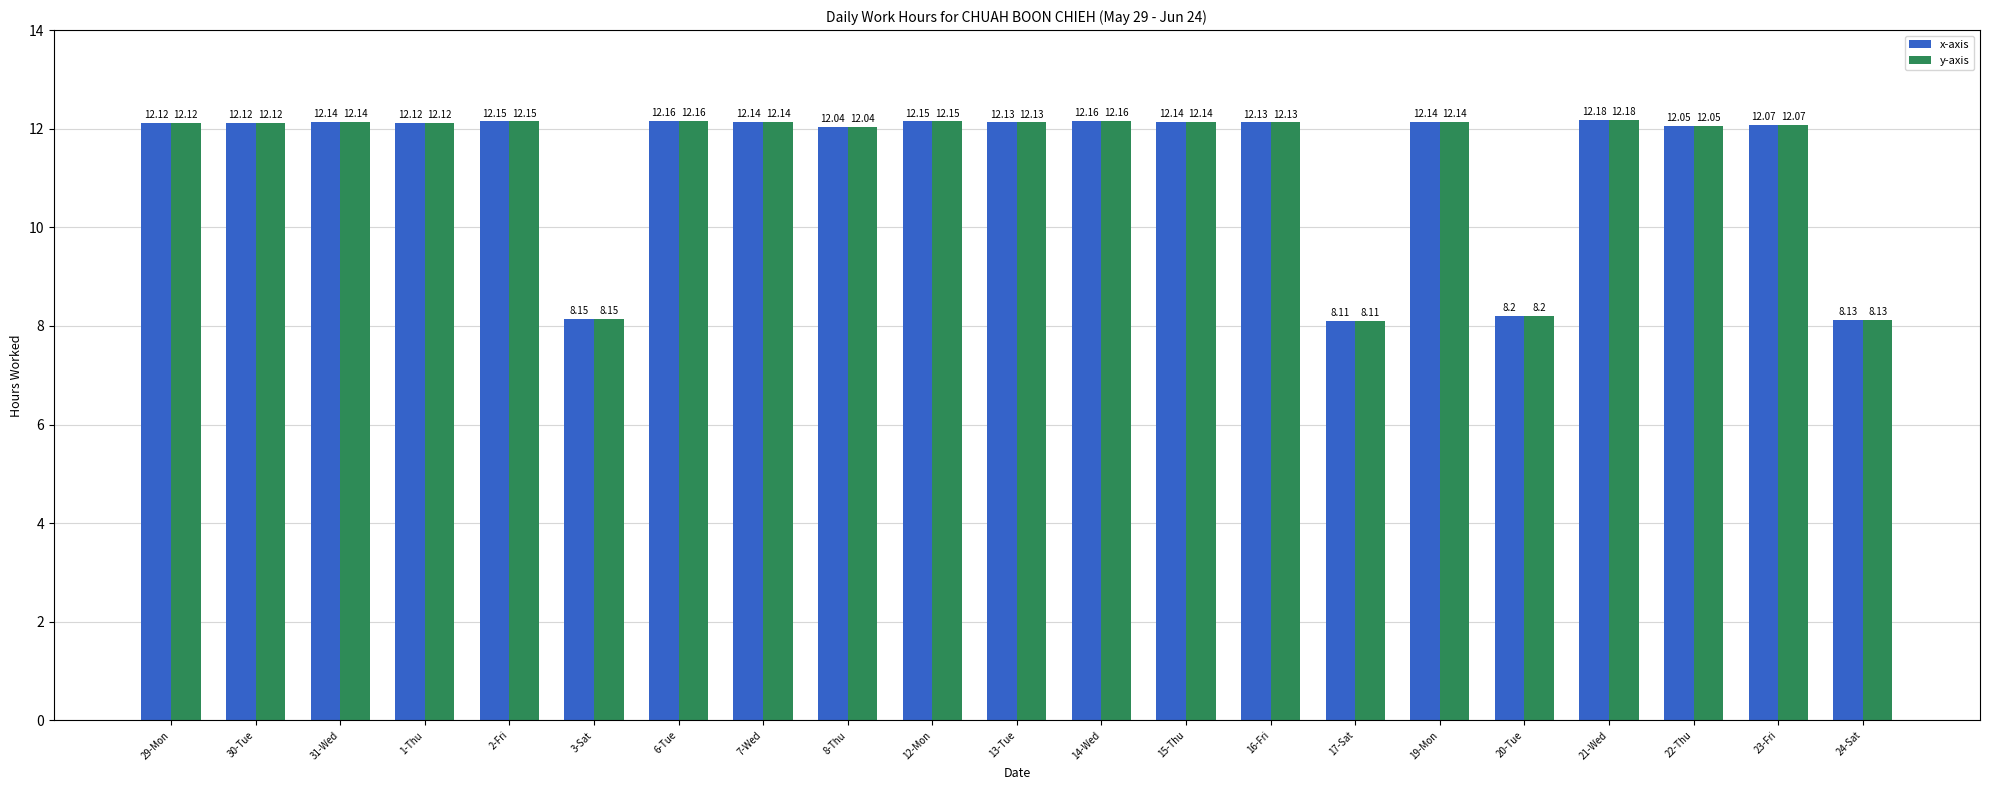

What is the smallest value displayed?

8.1